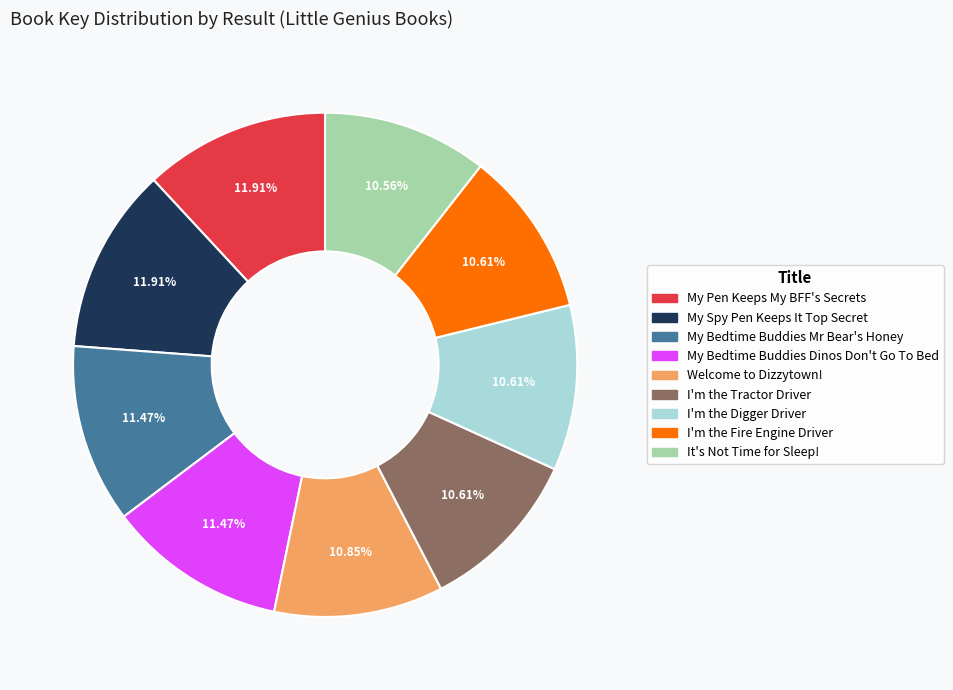

How many segments does this pie chart have?

9